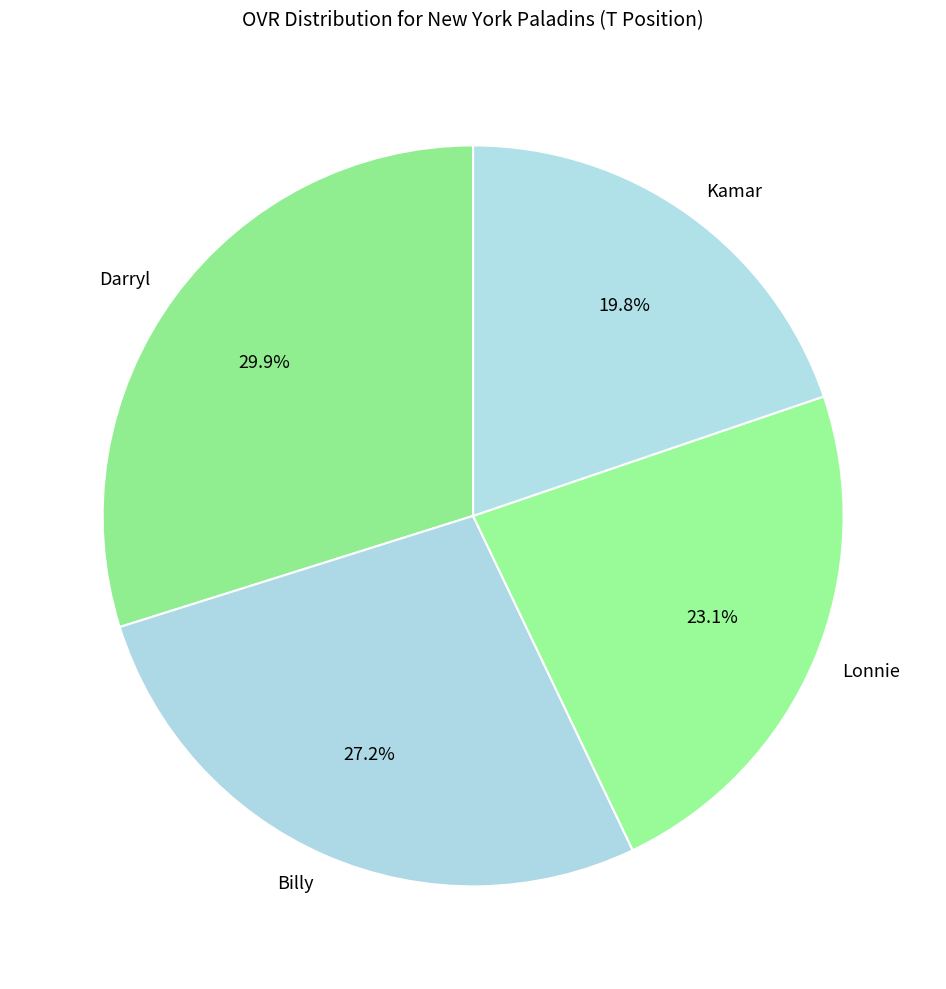

Which slice is the smallest?

Kamar